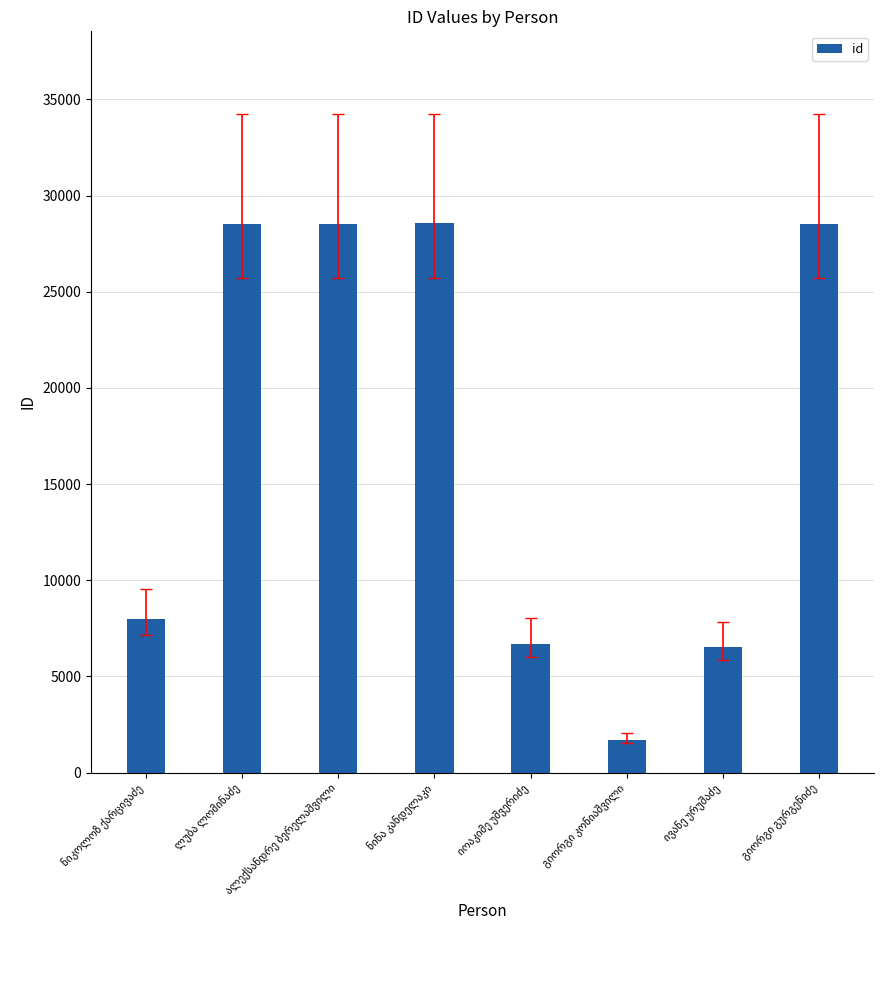

What is the smallest value displayed?

1696